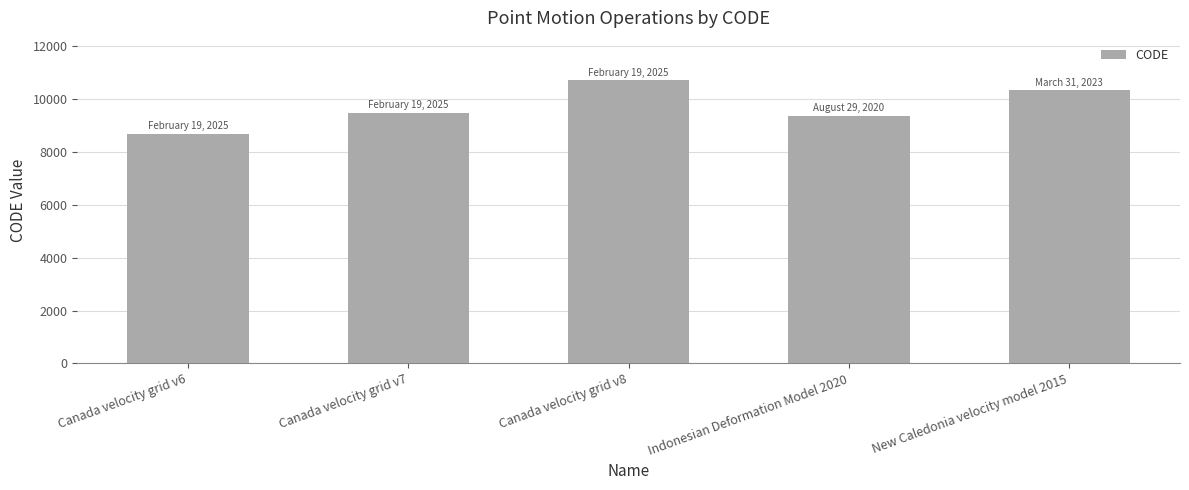

What is the label of the 2nd bar from the right?

Indonesian Deformation Model 2020